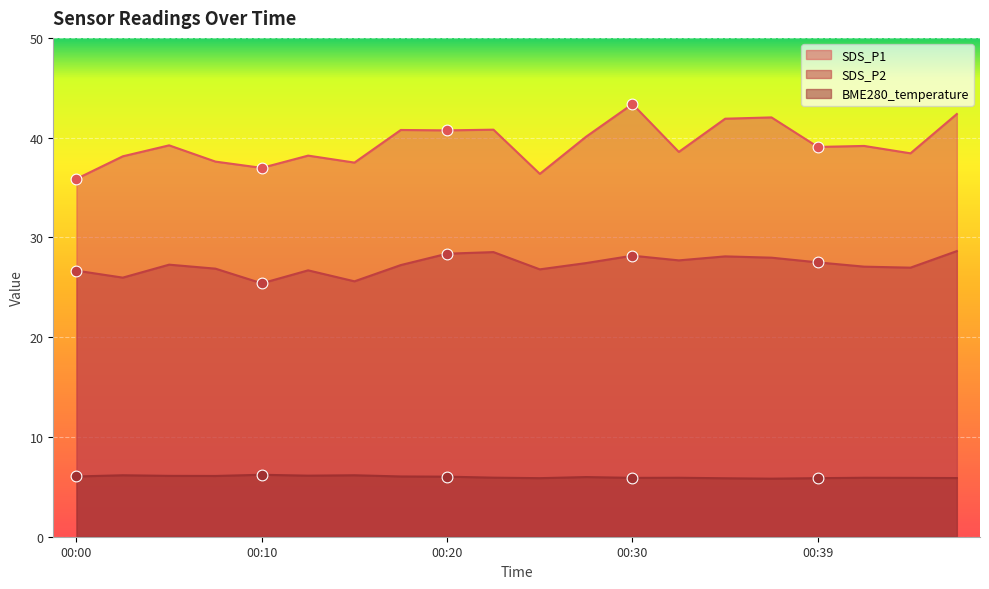

At which category is the sum across all series the highest?

00:30